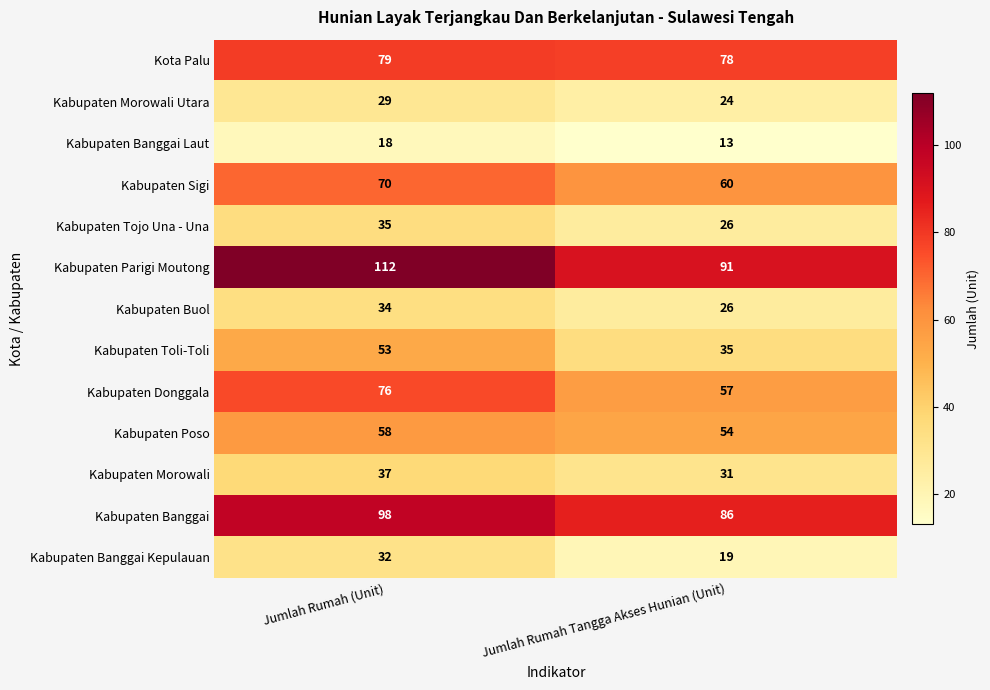

Rank the series by their maximum value, from lowest to highest.

Kabupaten Banggai Laut, Kabupaten Morowali Utara, Kabupaten Banggai Kepulauan, Kabupaten Buol, Kabupaten Tojo Una - Una, Kabupaten Morowali, Kabupaten Toli-Toli, Kabupaten Poso, Kabupaten Sigi, Kabupaten Donggala, Kota Palu, Kabupaten Banggai, Kabupaten Parigi Moutong